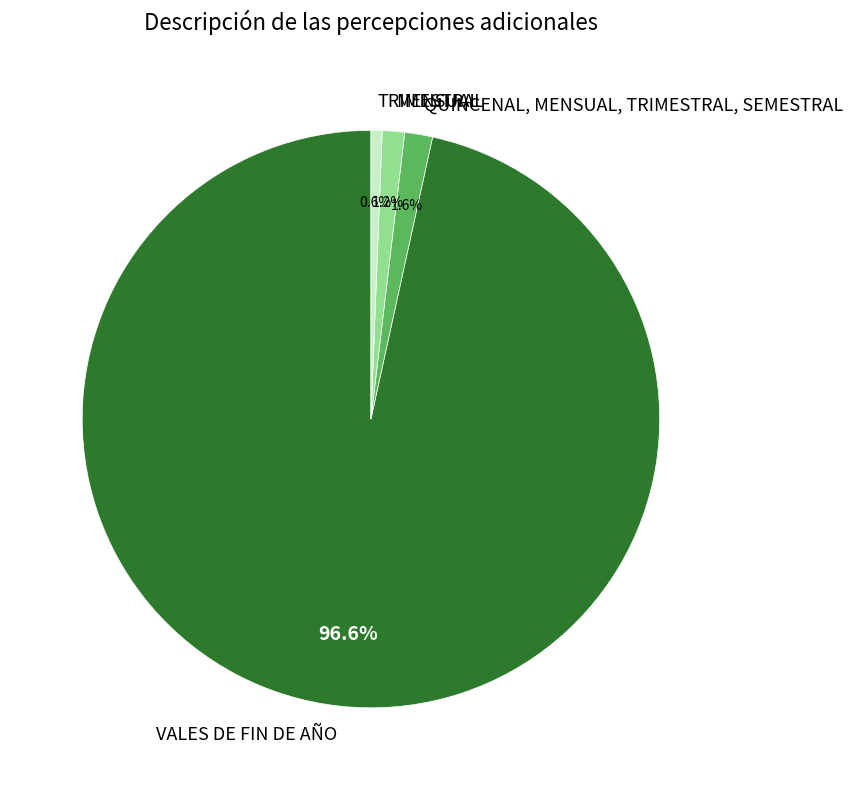

Which slice is the largest?

VALES DE FIN DE AÑO